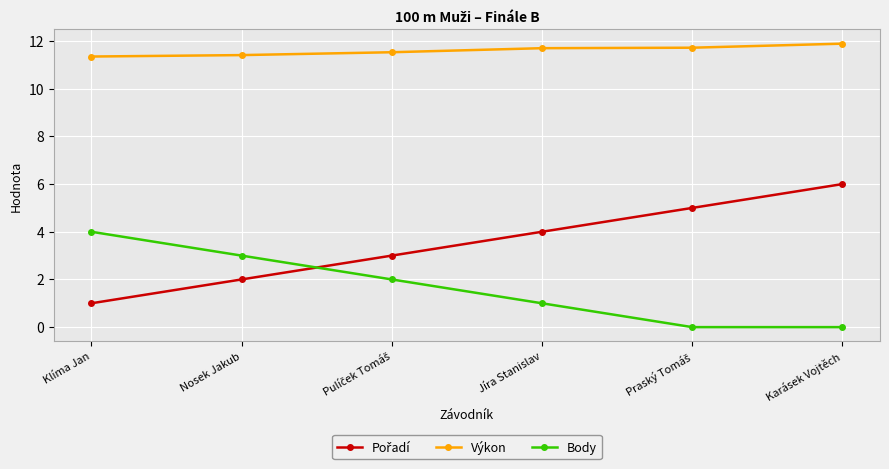

Does the chart have visible grid lines?

Yes